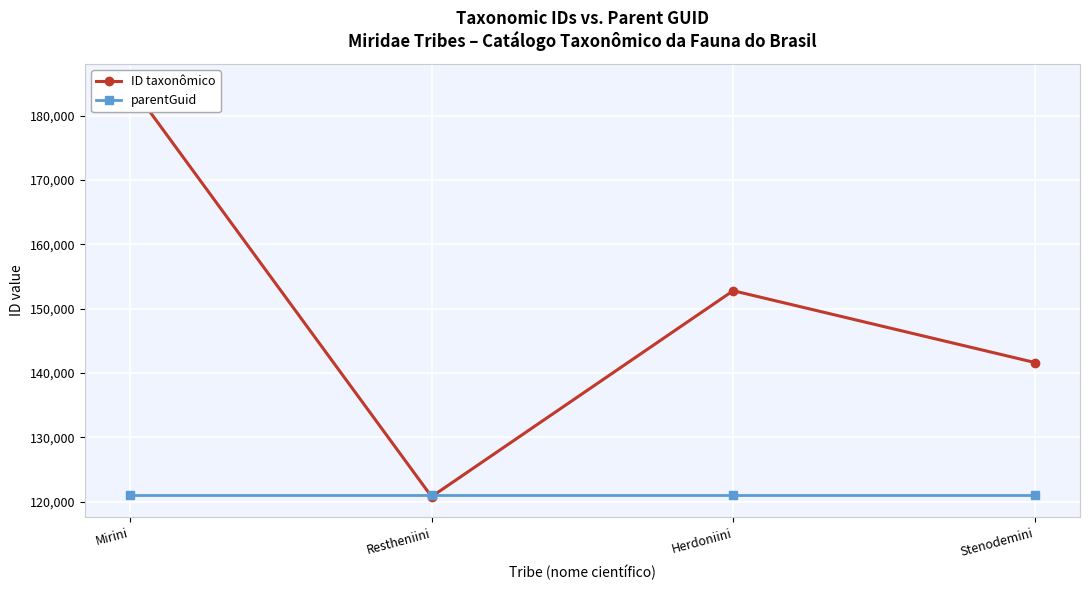

Between Stenodemini and Herdoniini, which is larger?

Herdoniini